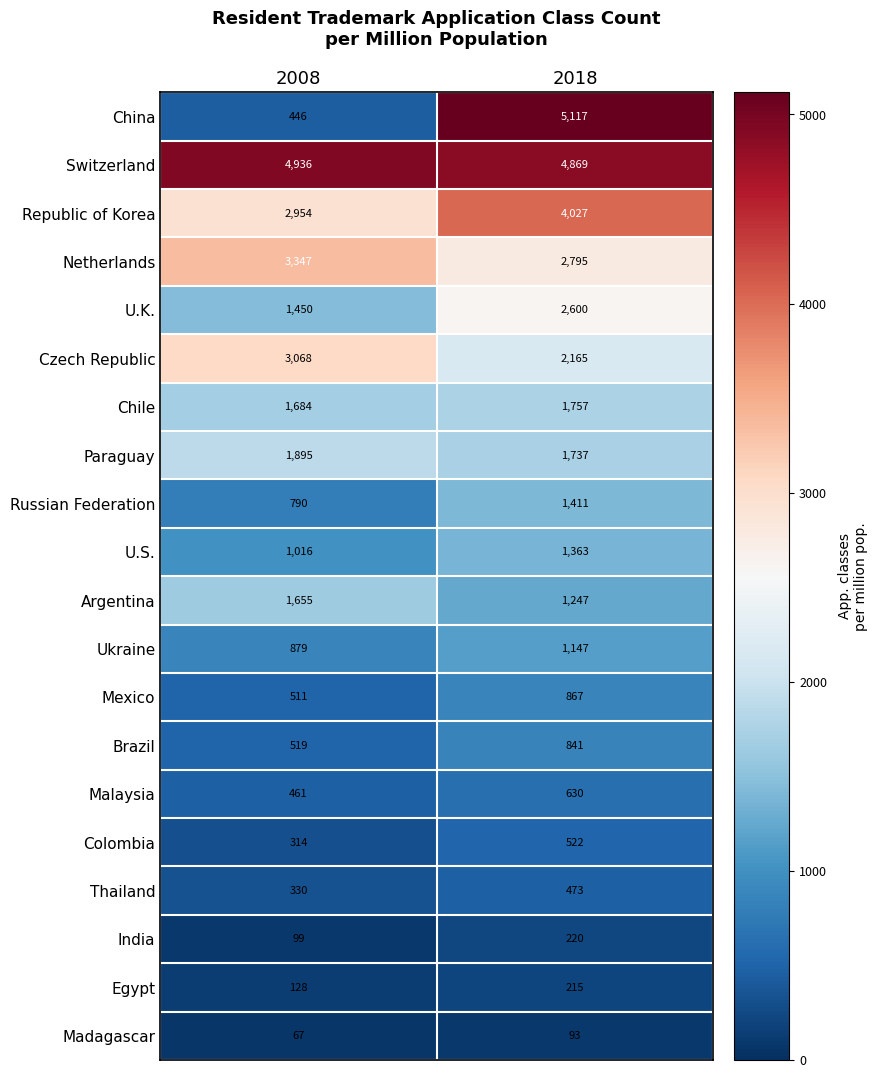

The value of Argentina at 2018 is 1247. True or false?

True